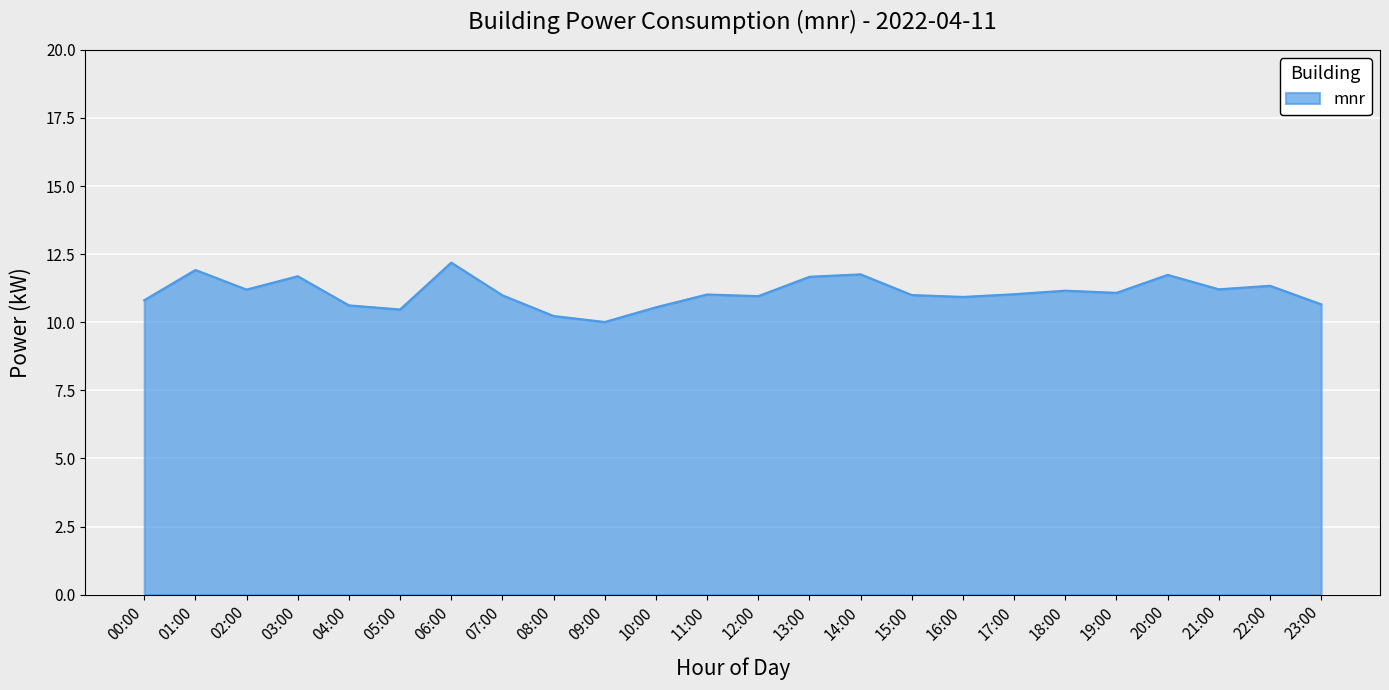

What is the change in value from 08:00 to 14:00?

+1.5